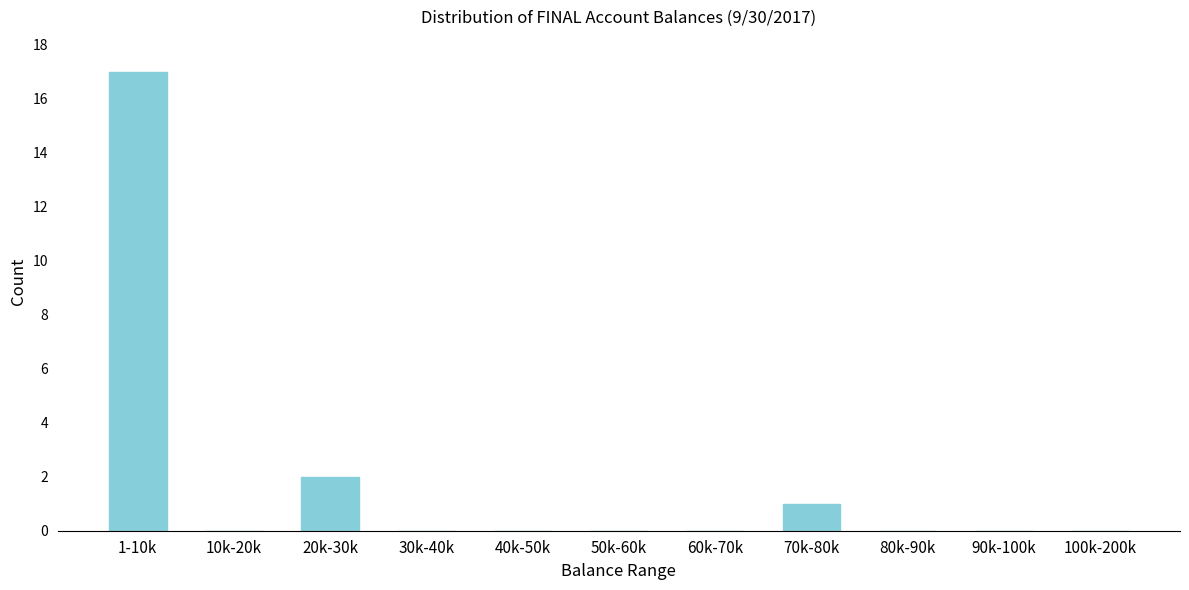

Reading right to left, what are all the values shown in this chart?

100k-200k=0	90k-100k=0	80k-90k=0	70k-80k=1	60k-70k=0	50k-60k=0	40k-50k=0	30k-40k=0	20k-30k=2	10k-20k=0	1-10k=17